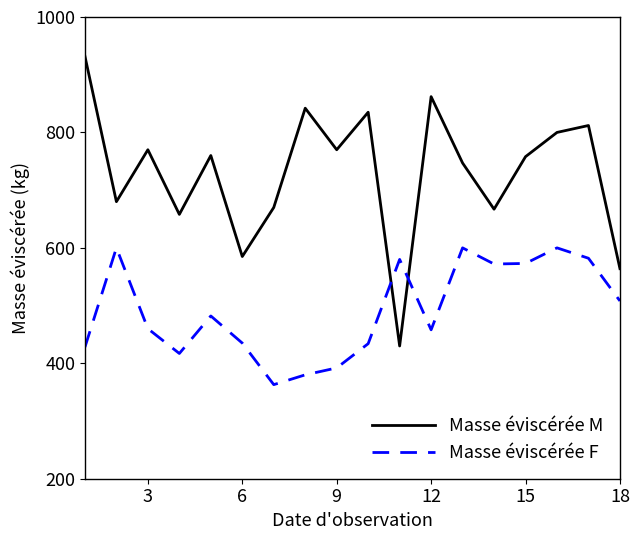

What is the minimum value shown in the chart?

363